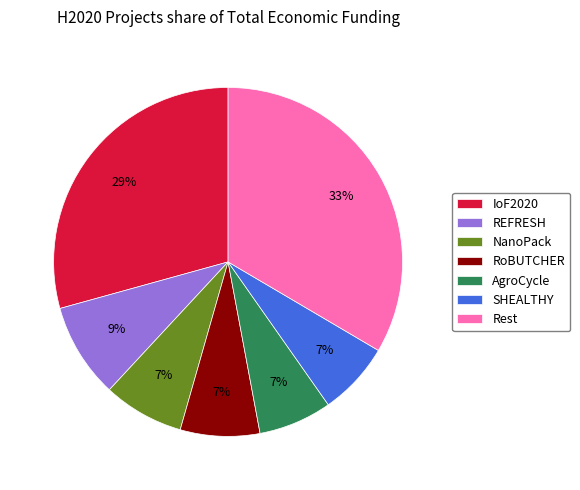

Approximately how many times larger is the value at REFRESH compared to AgroCycle?

1.3